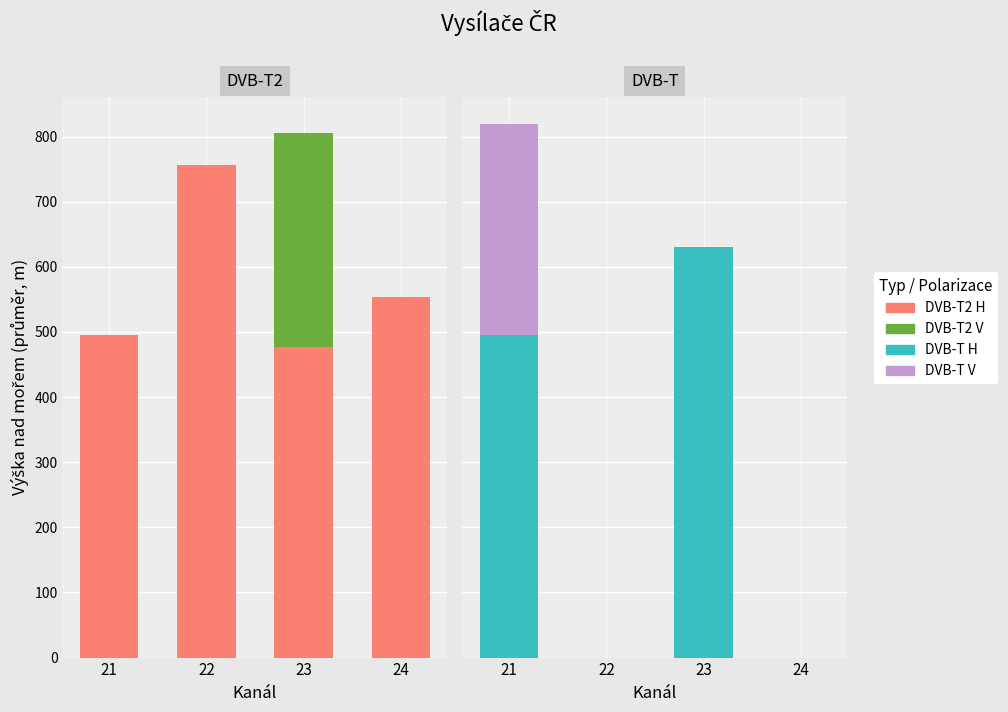

Where does the DVB-T2 H series first go above 553?

22